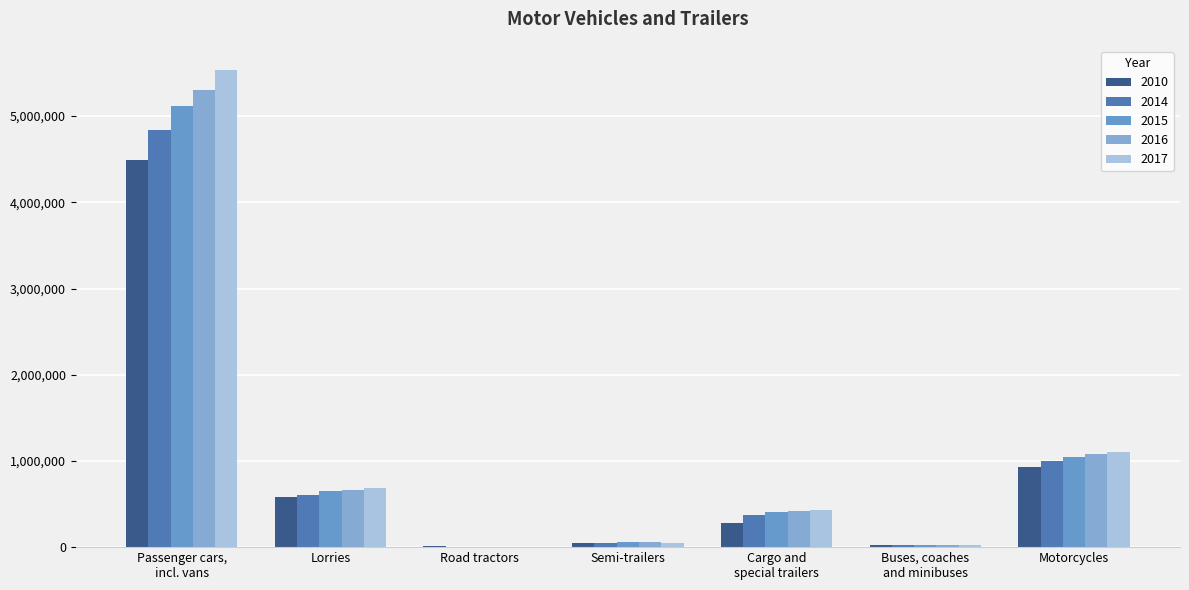

At which category does the chart reach its peak across all series?

Passenger cars,
incl. vans